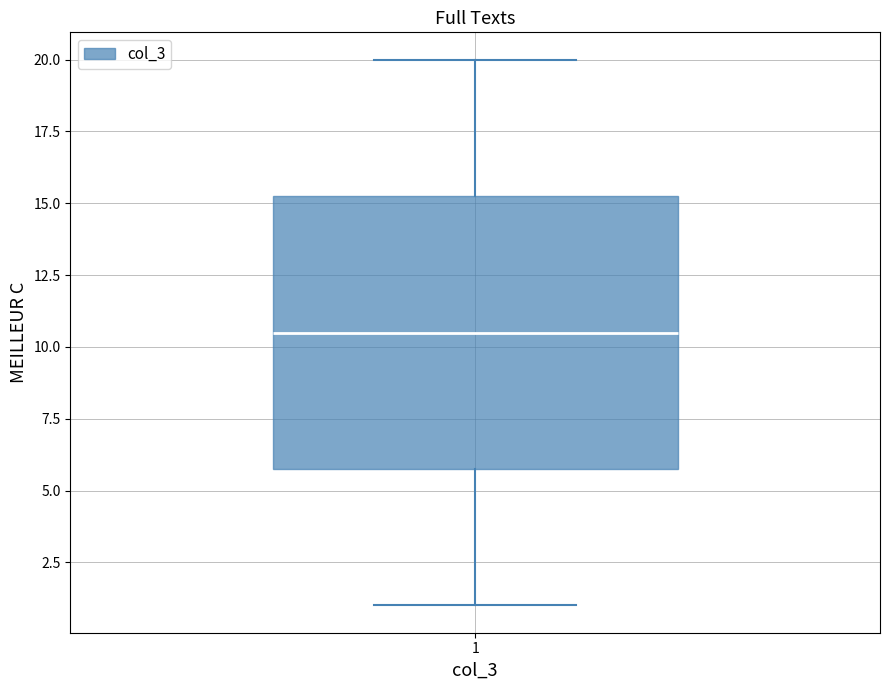

Read this box plot against the y-axis: the position of the median line, the range covered by the box, and the ends of both whiskers. The values are not printed on the chart, so give them approximately, as read against the axis.

median 10.5, box 6.0 to 15.5, whiskers 1.0 to 20.0